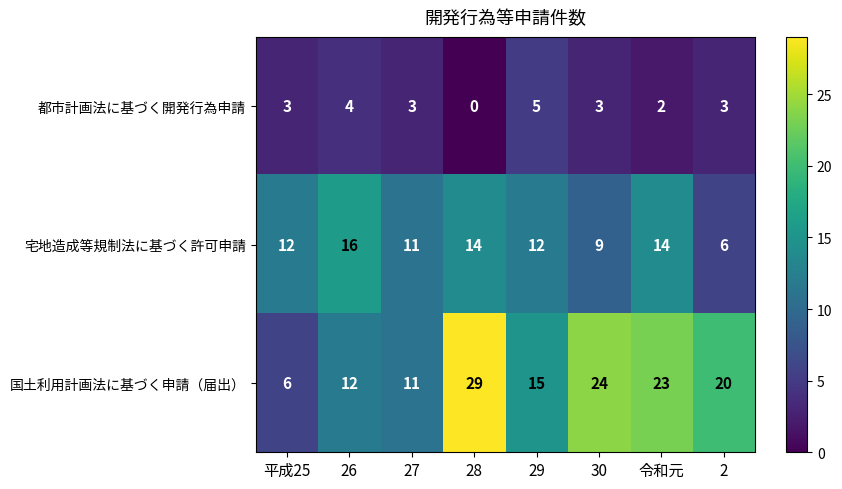

List the labels in order of 国土利用計画法に基づく申請（届出） value, largest first.

28, 30, 令和元, 2, 29, 26, 27, 平成25